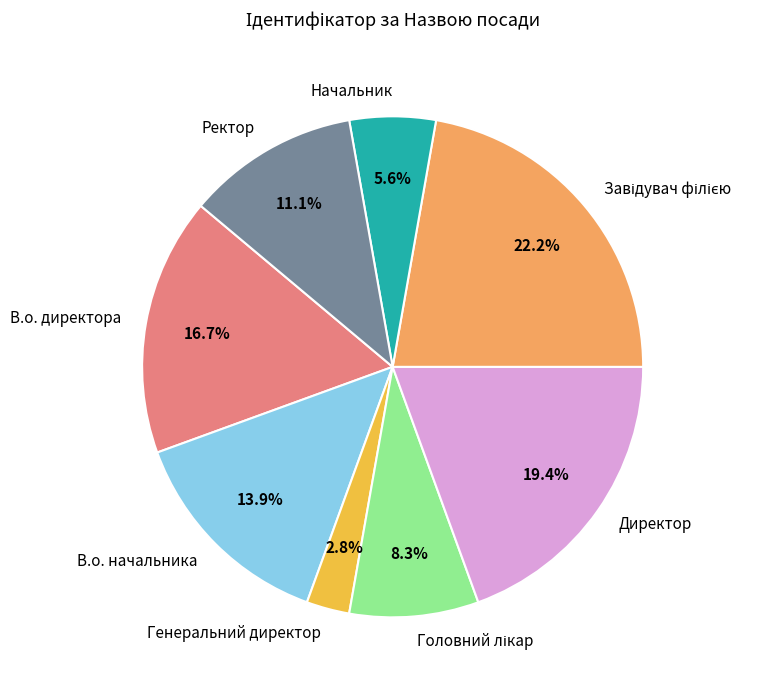

The В.о. директора slice represents 17% of the pie. True or false?

True